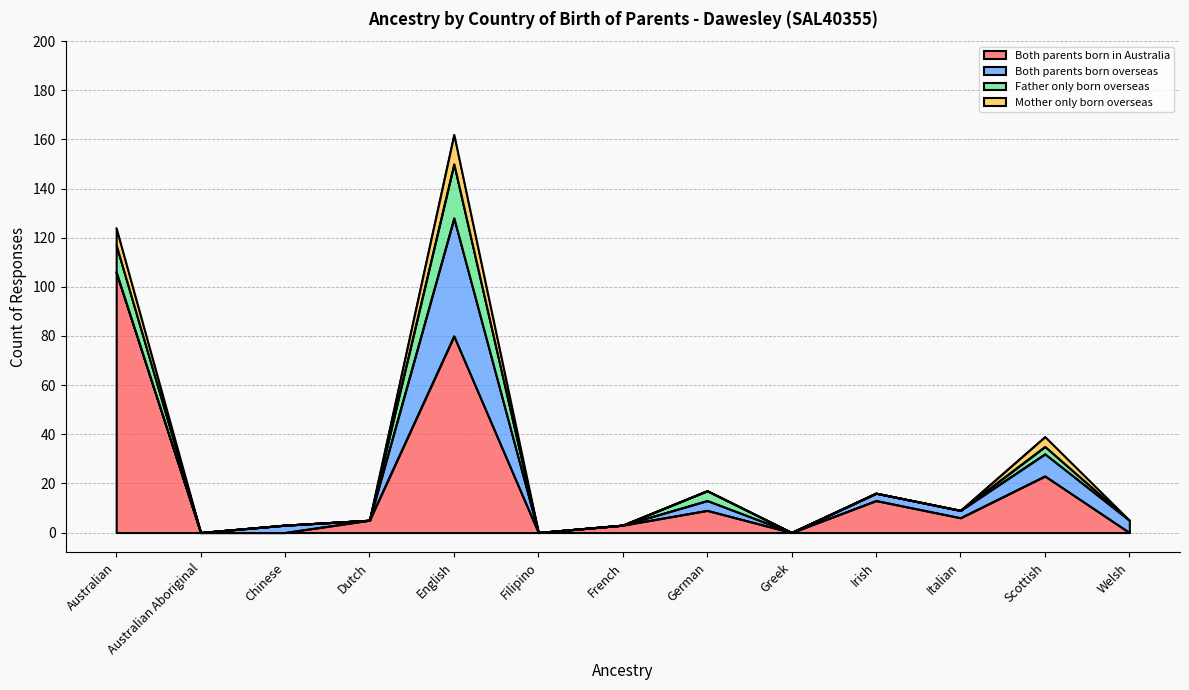

What is the label of the 10th point from the right?

Dutch